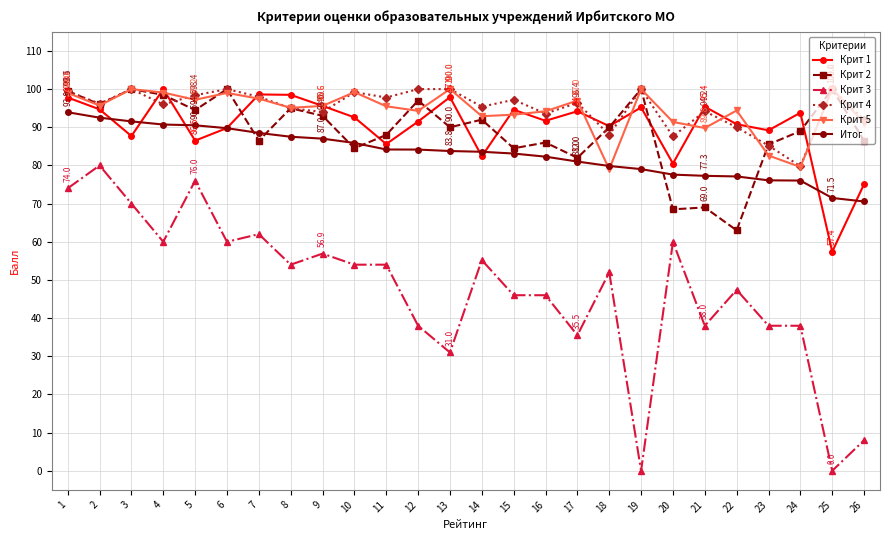

What is the difference between the highest and lowest values at 11?

43.8